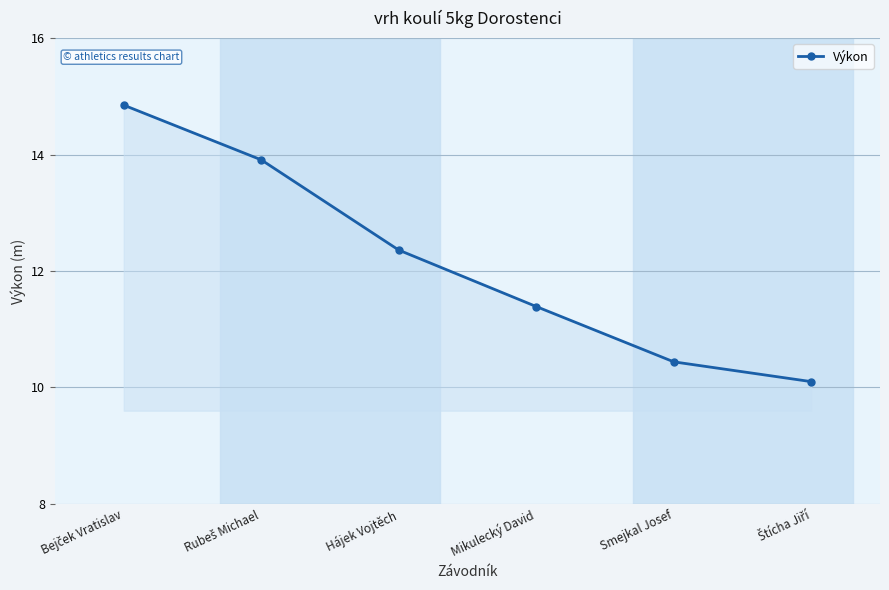

What is the sum of the values at Hájek Vojtěch and Mikulecký David?

23.8